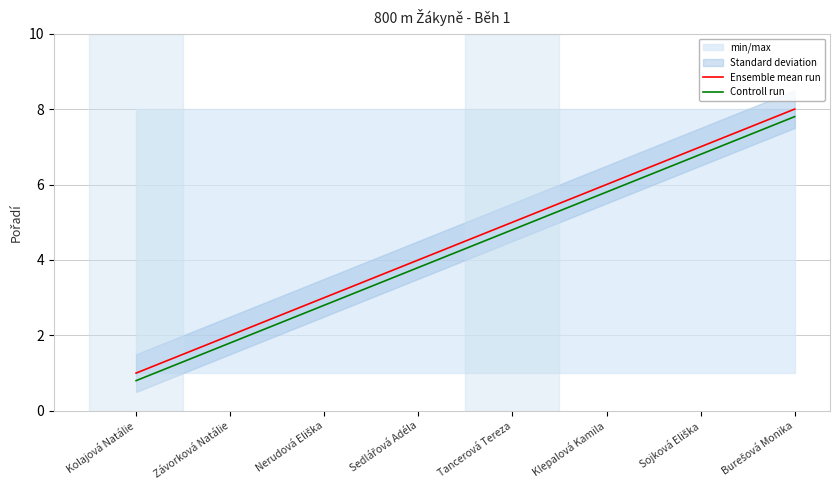

Where does the Controll run series first go above 4?

Tancerová Tereza